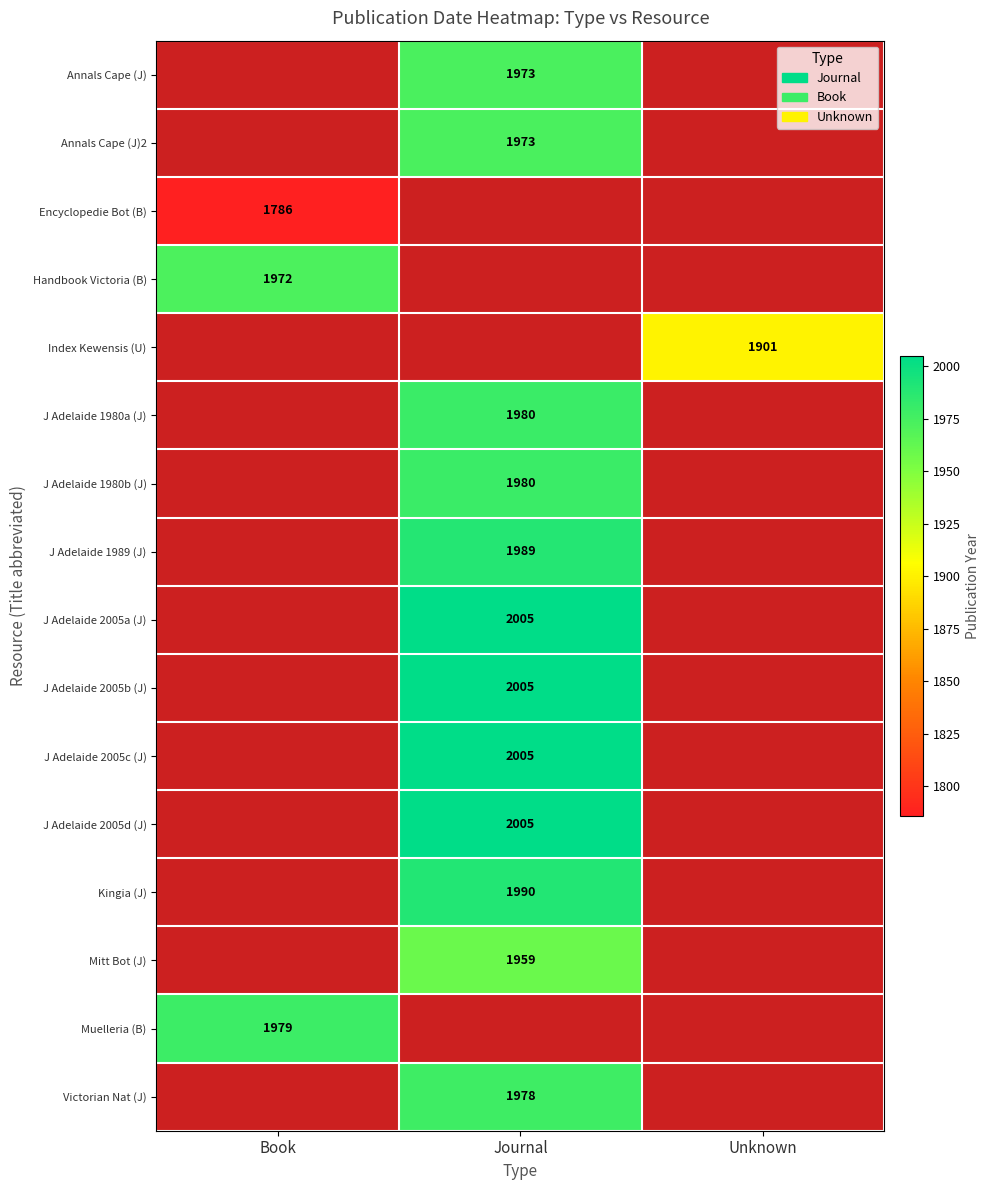

True or false: Kingia (J) has a value of 1990 at Journal.

True